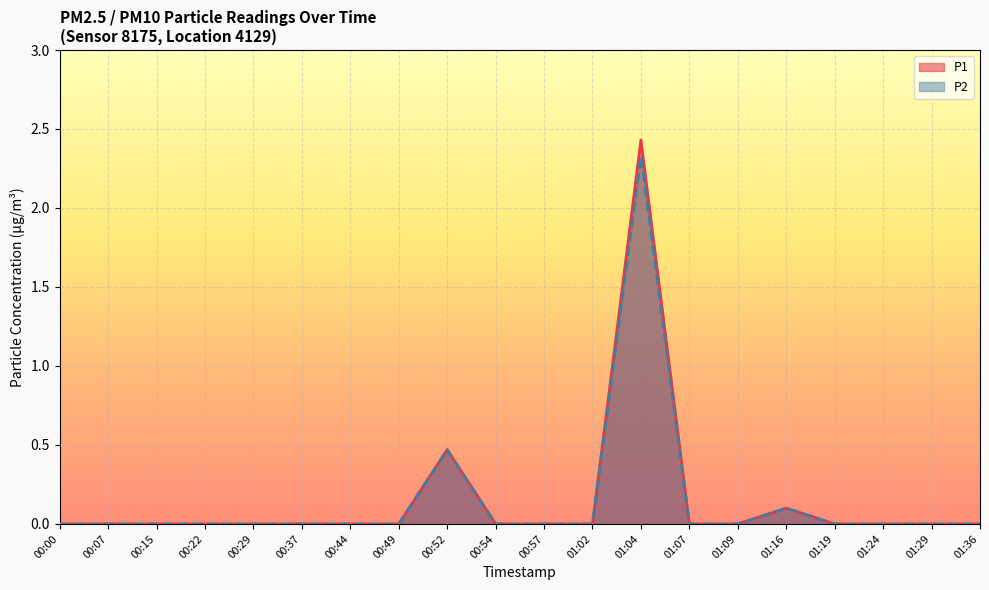

What are all the series names shown in the legend?

P1, P2